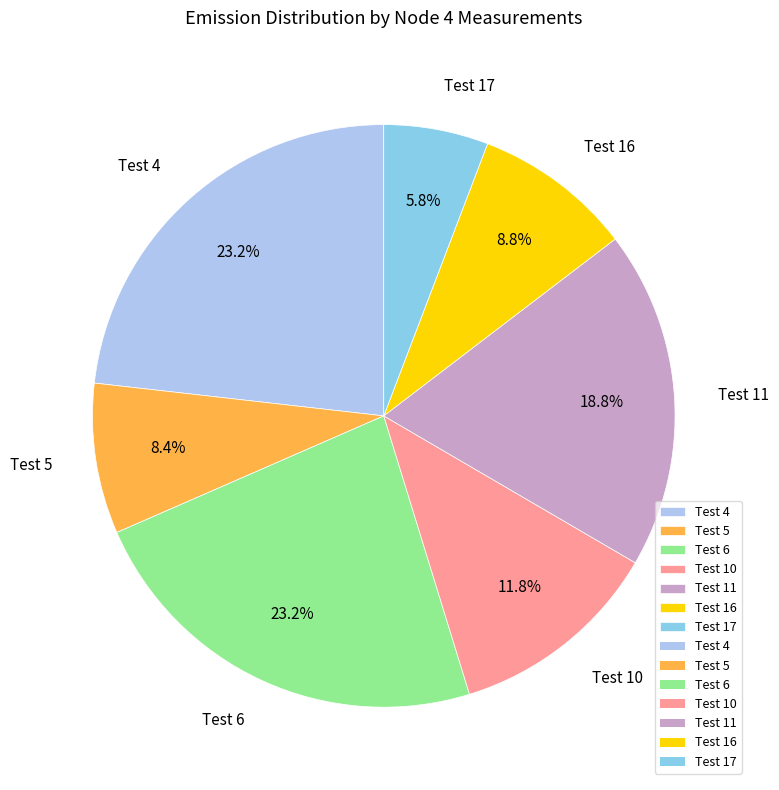

Combined, what portion of the pie is Test 11 and Test 17?

24.6%